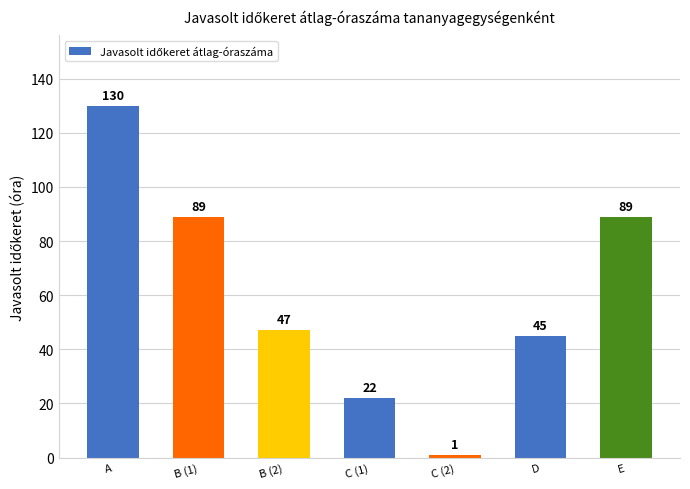

What is the greatest value displayed?

130